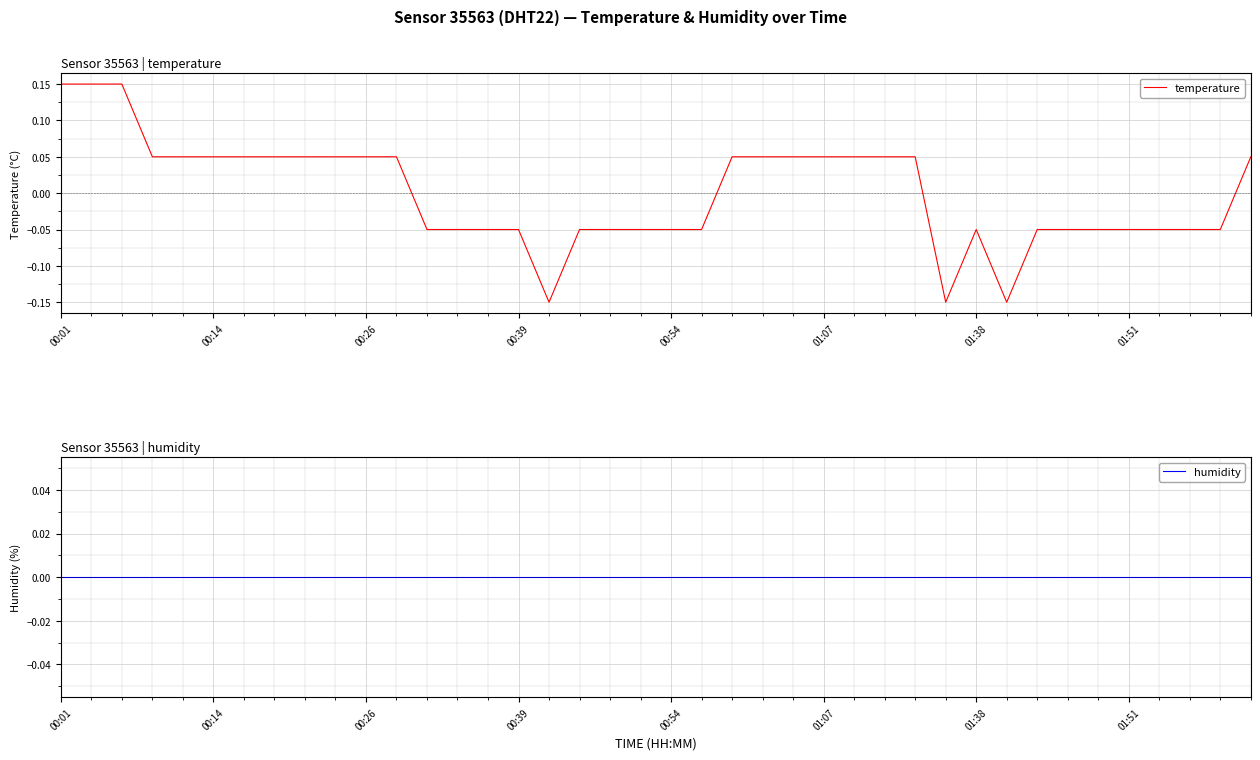

At which category is the sum across all series the highest?

00:01